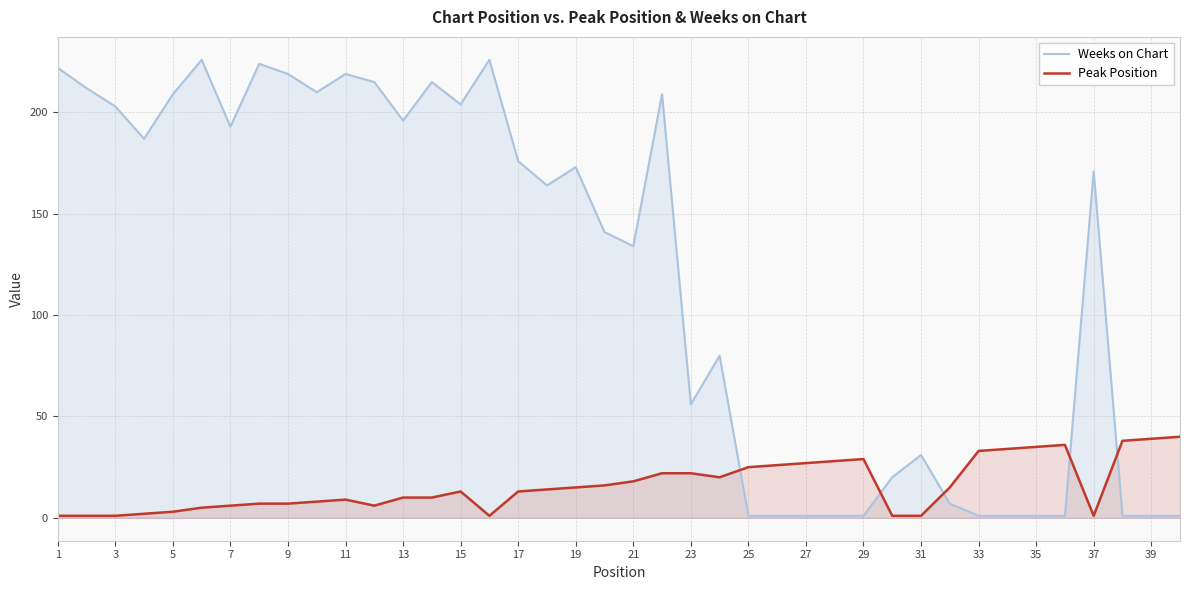

The Weeks on Chart series shows 1 at 25. True or false?

True